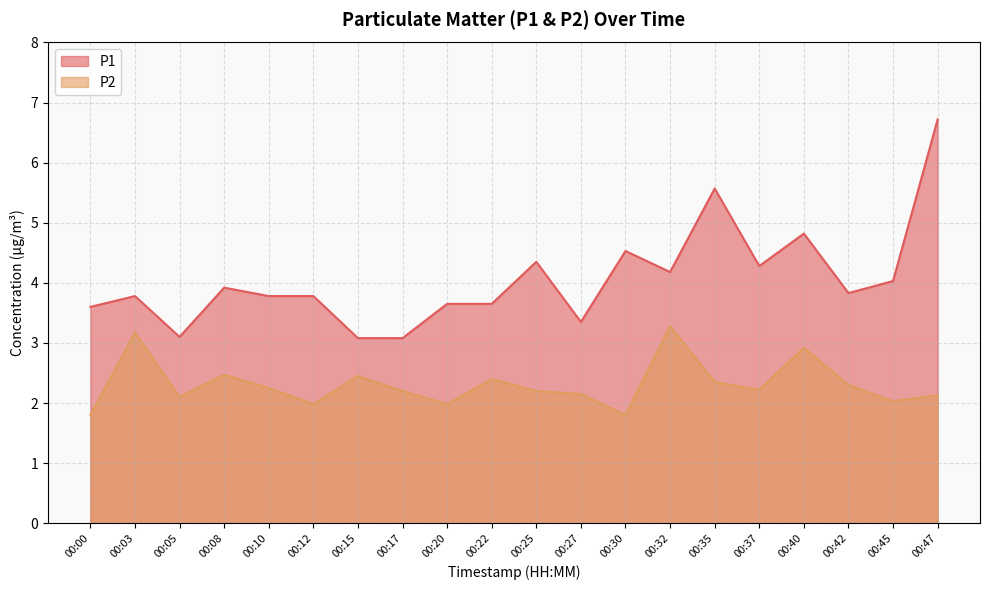

What are all the series names shown in the legend?

P1, P2